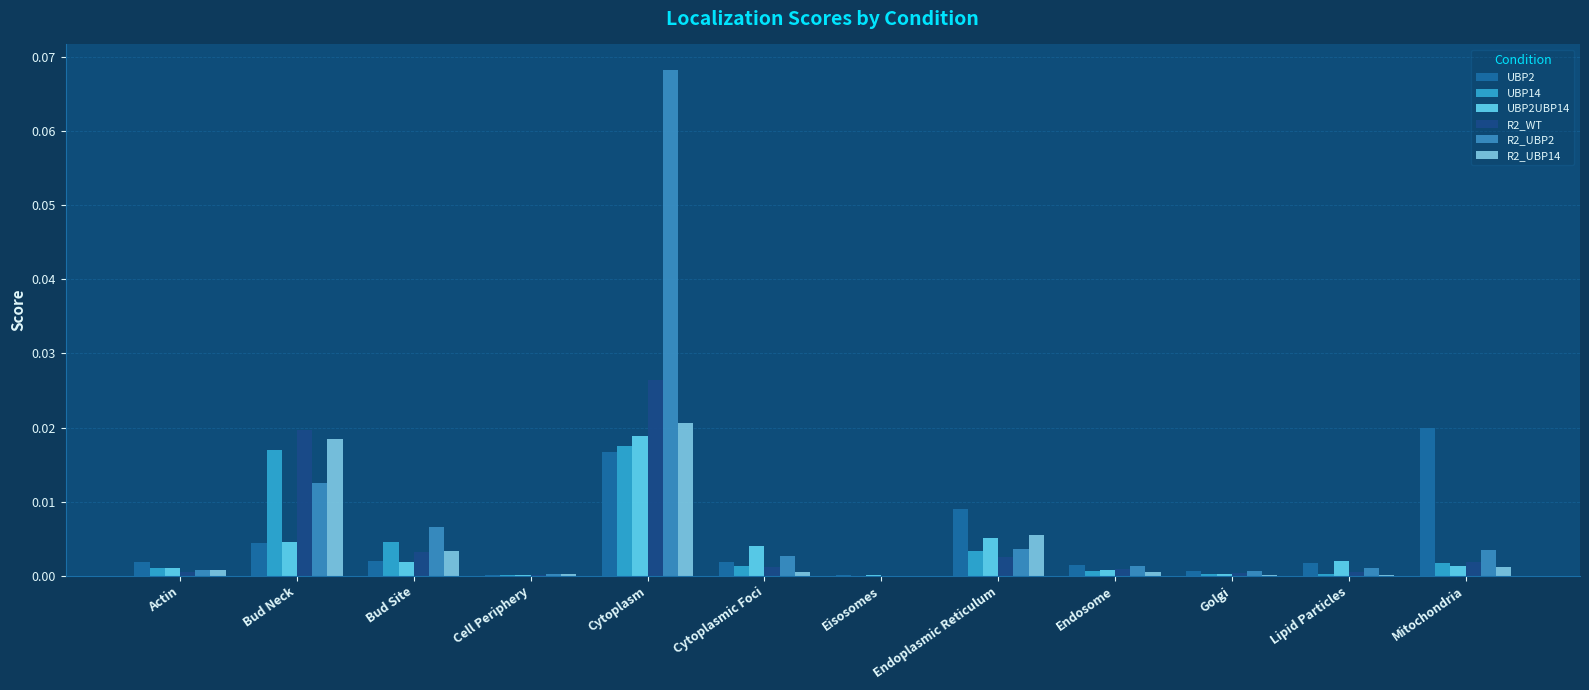

Is the value of UBP14 at Endosome greater than the value of R2_WT at Cytoplasmic Foci?

No